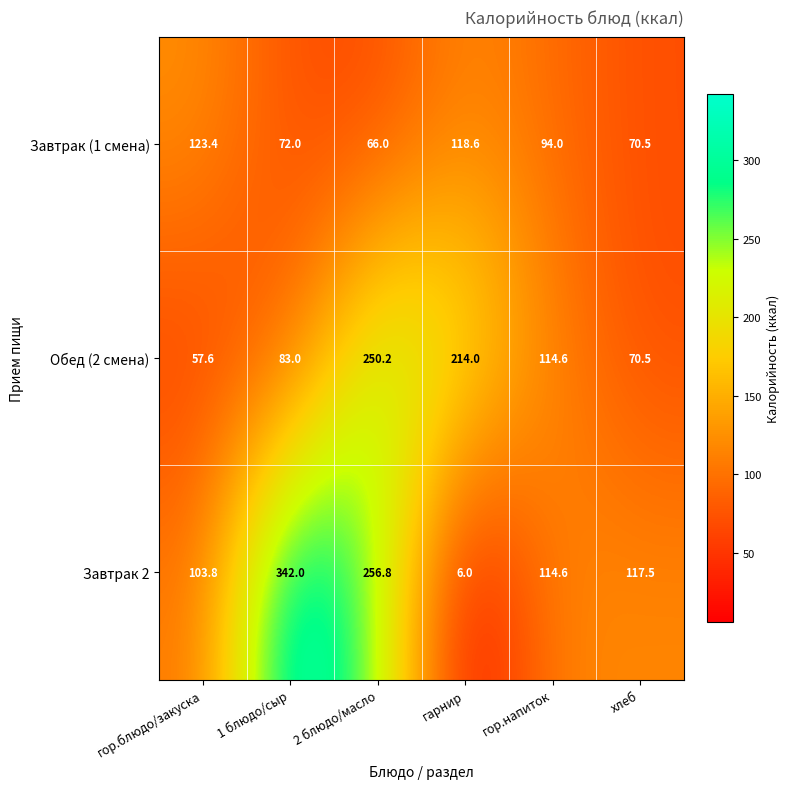

What is the sum of all Завтрак (1 смена) values?

544.5